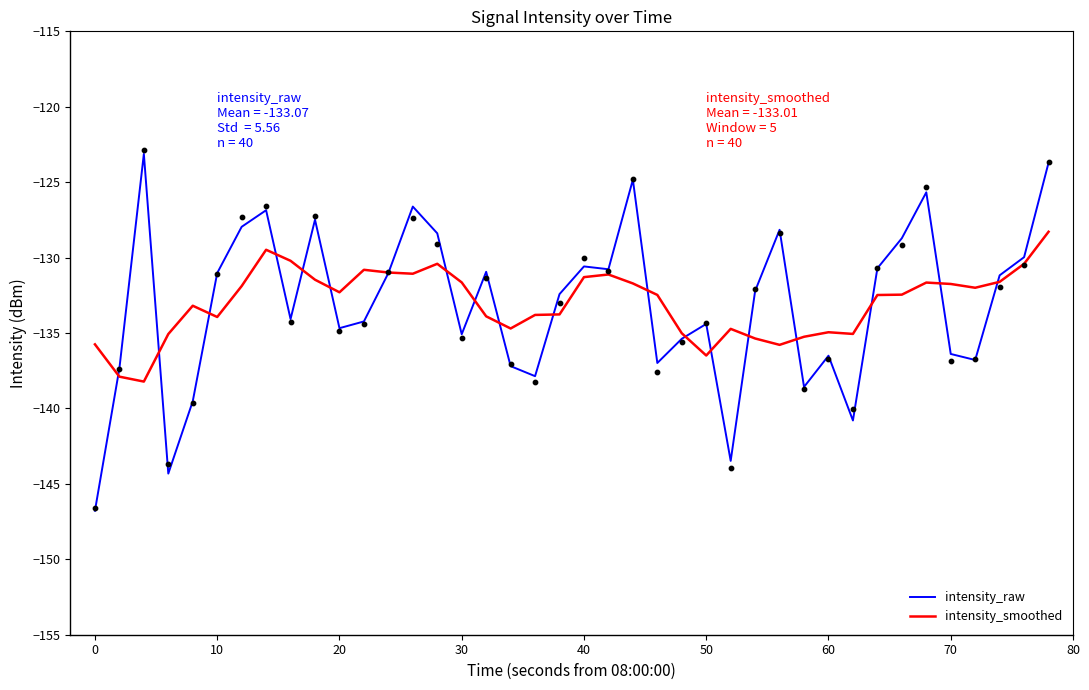

What is the highest value of the intensity_raw series?

-123.1